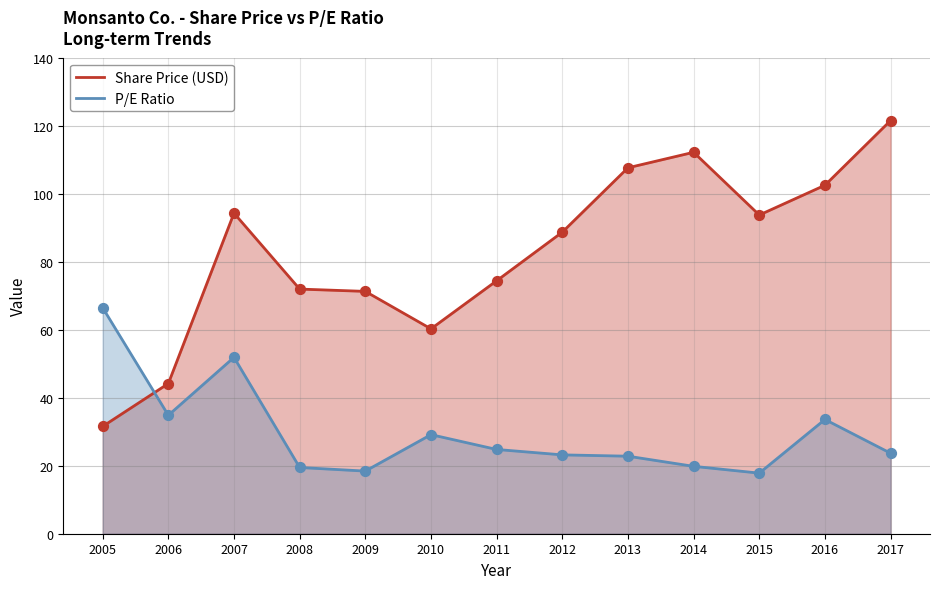

At which category is the sum across all series the highest?

2007